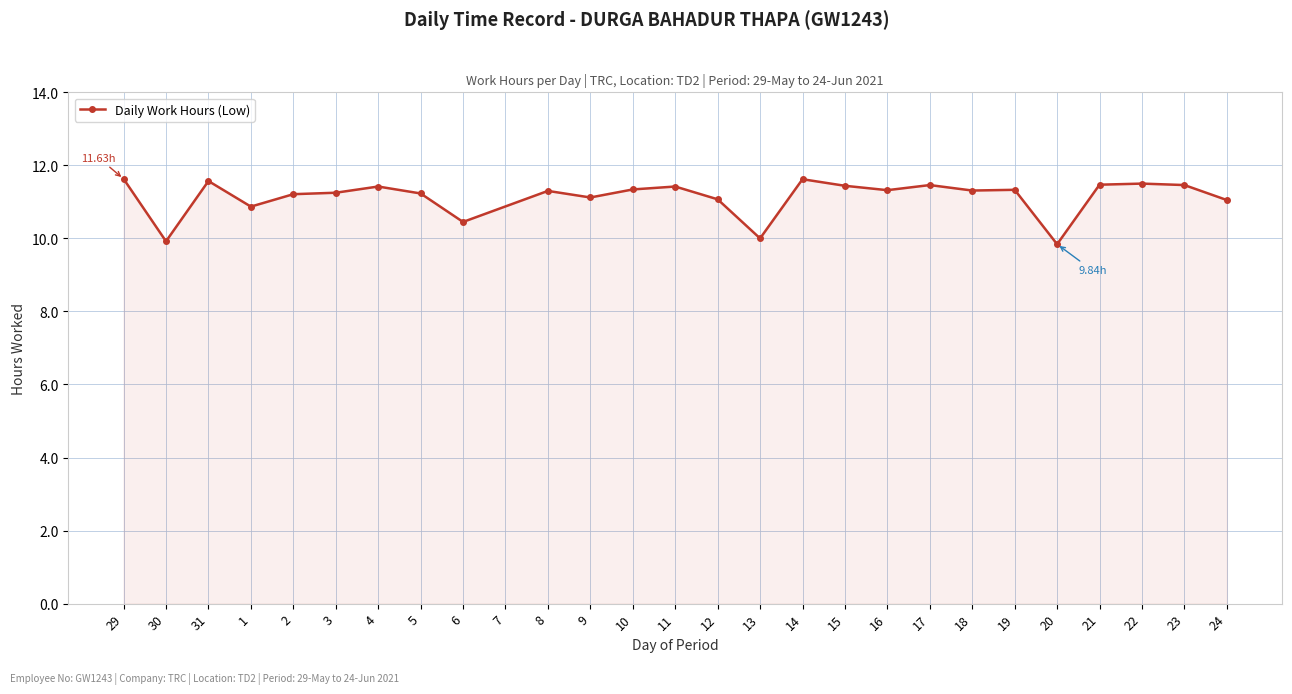

At which category does the data reach its first local valley?

30